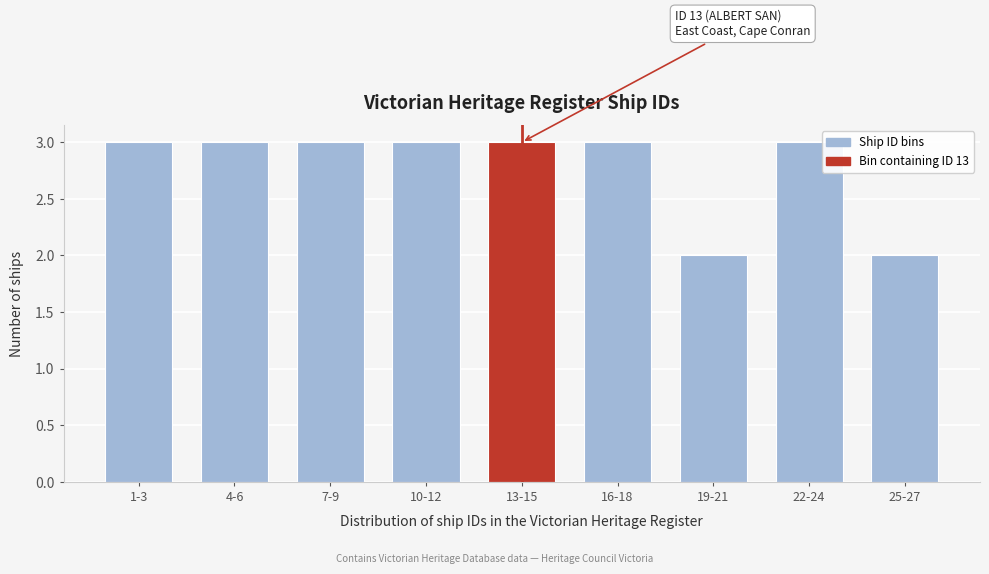

Reading left to right, transcribe all the data shown in this chart.

1-3=3	4-6=3	7-9=3	10-12=3	13-15=3	16-18=3	19-21=2	22-24=3	25-27=2